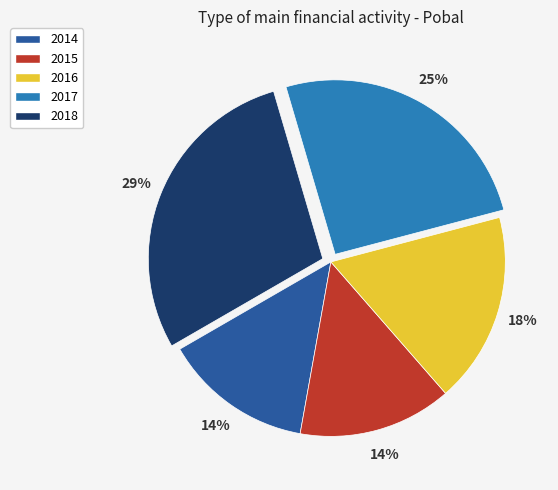

To the nearest percent, what percentage of the pie is 2014?

14%